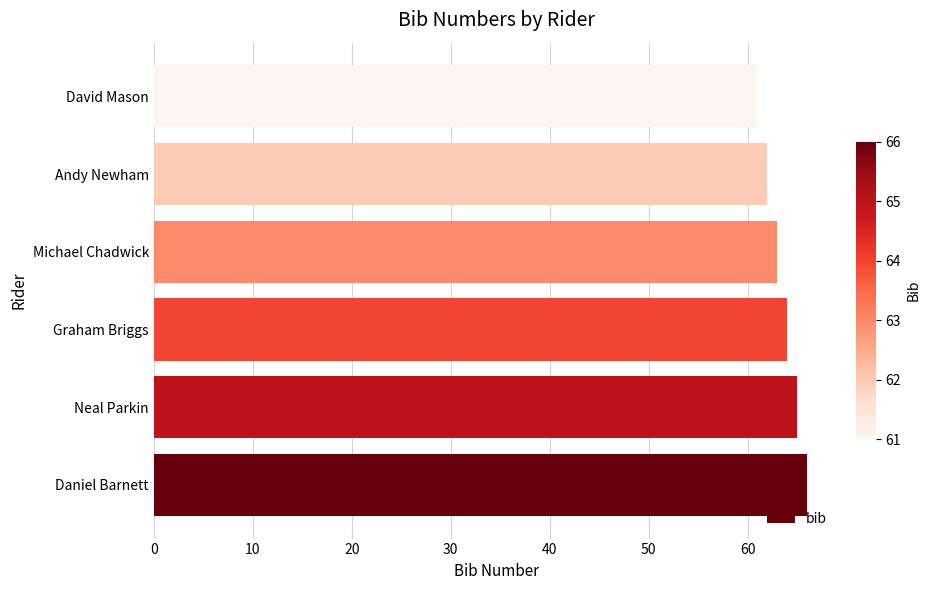

The value at Neal Parkin is 34. True or false?

False